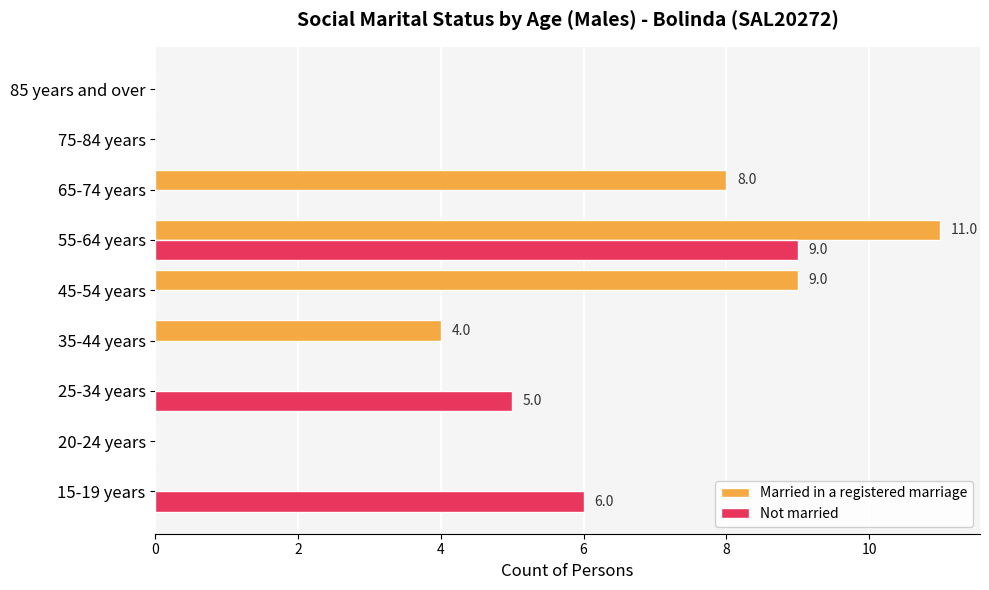

What is the sum of the Married in a registered marriage values at 55-64 years and 25-34 years?

11